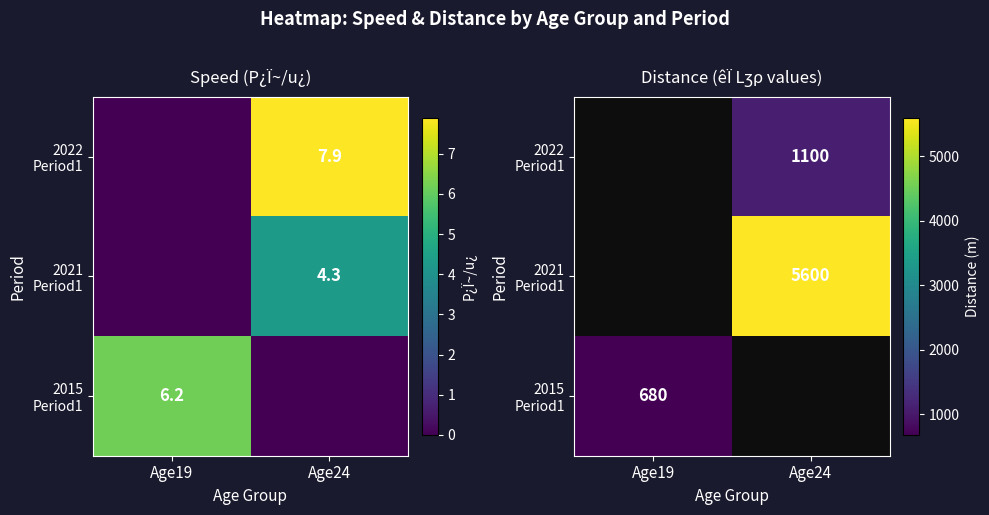

Count the number of categories in the chart.

2